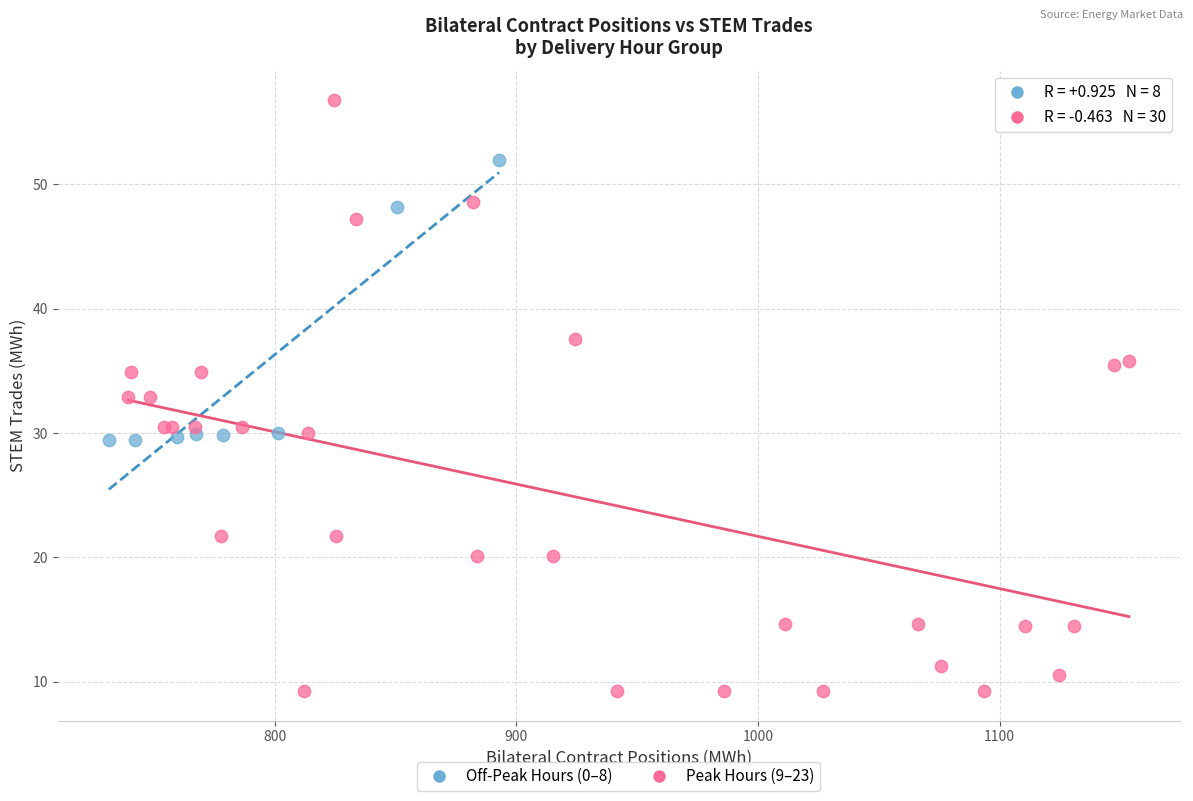

Which series contains the highest Y value?

Peak Hours (9–23)